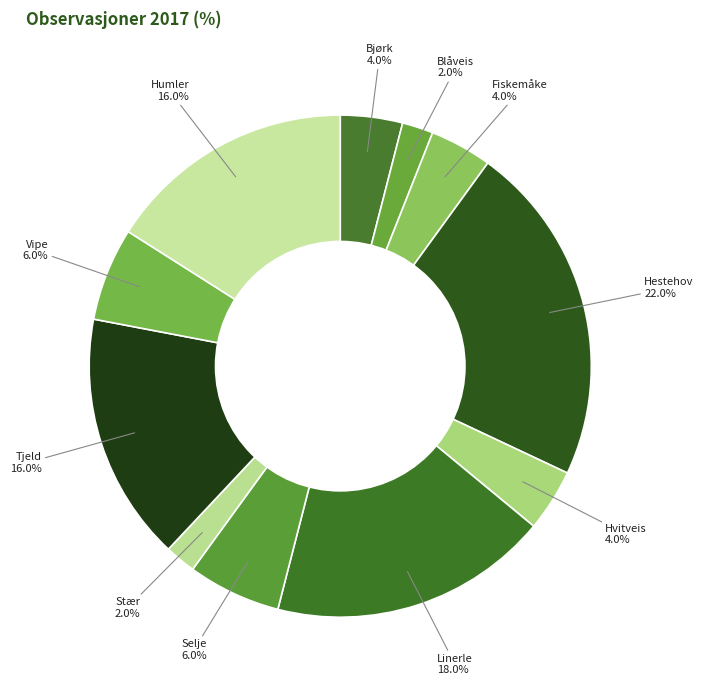

True or false: Fiskemåke accounts for 4% of the total.

True